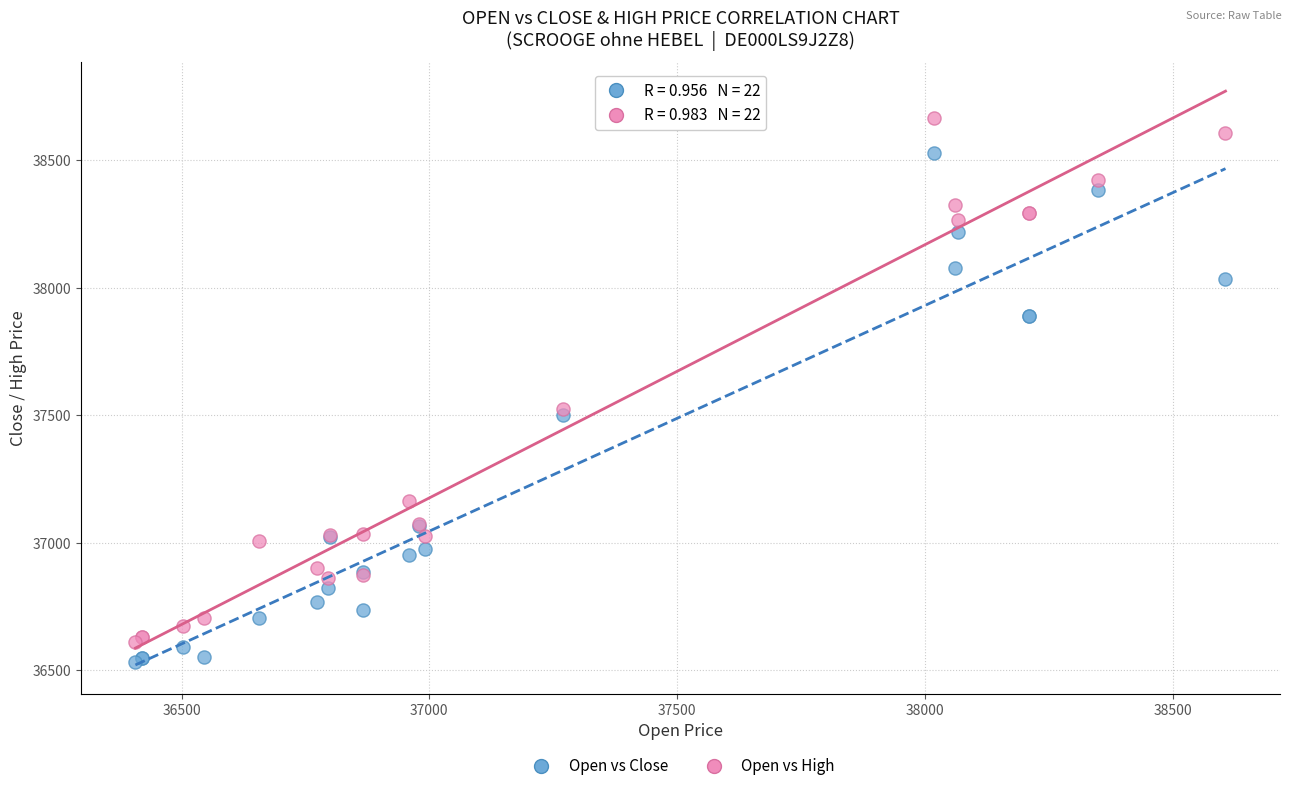

Which series has the widest spread of Y values?

Open vs High